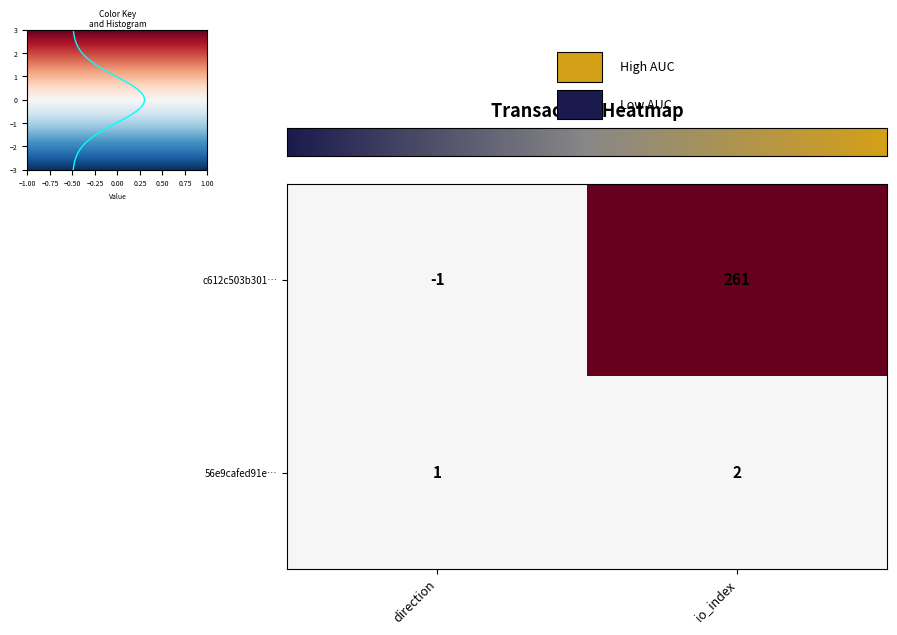

The 56e9cafed91e780b45fca041f202584cab8436d series shows 0 at 0. True or false?

False